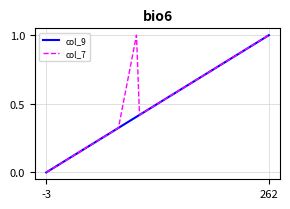

How many interior local valleys does the col_7 series have?

1